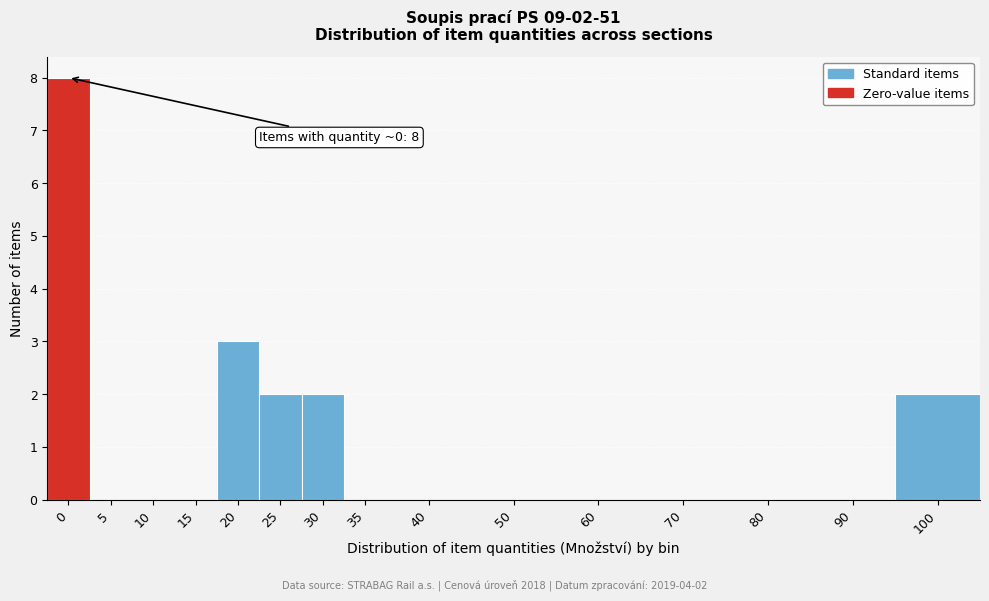

Reading left to right, what are all the values shown in this chart?

0=8	5=0	10=0	15=0	20=3	25=2	30=2	35=0	40=0	50=0	60=0	70=0	80=0	90=0	100=2